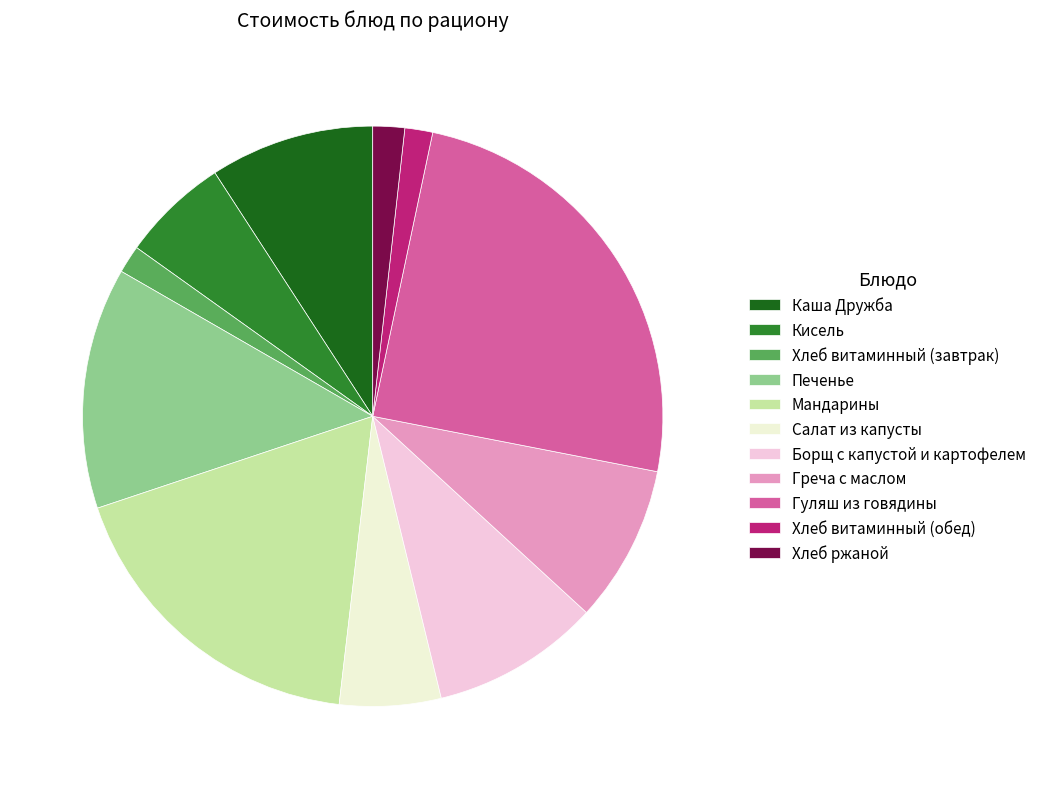

Do Мандарины and Гуляш из говядины together represent more than half of the pie?

No